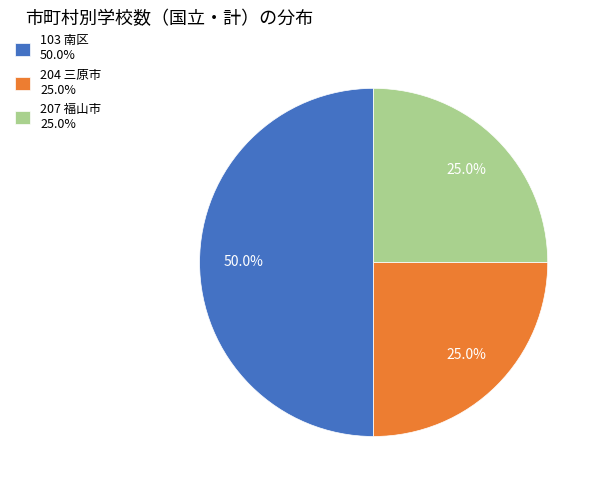

Count the number of slices in the pie.

3